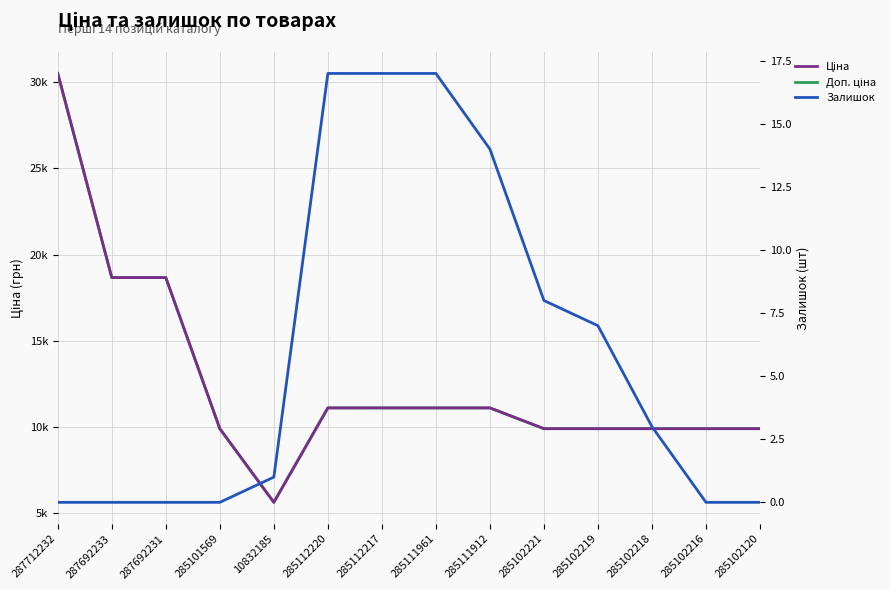

Which has a higher value, 285102216 or 10832185?

285102216